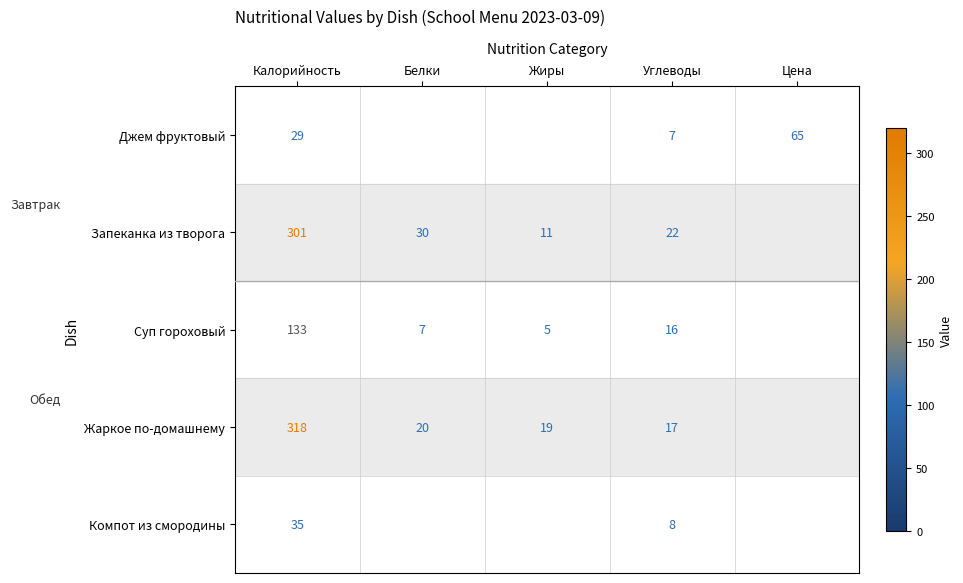

Which series changed the most between Калорийность and Углеводы?

Жаркое по-домашнему